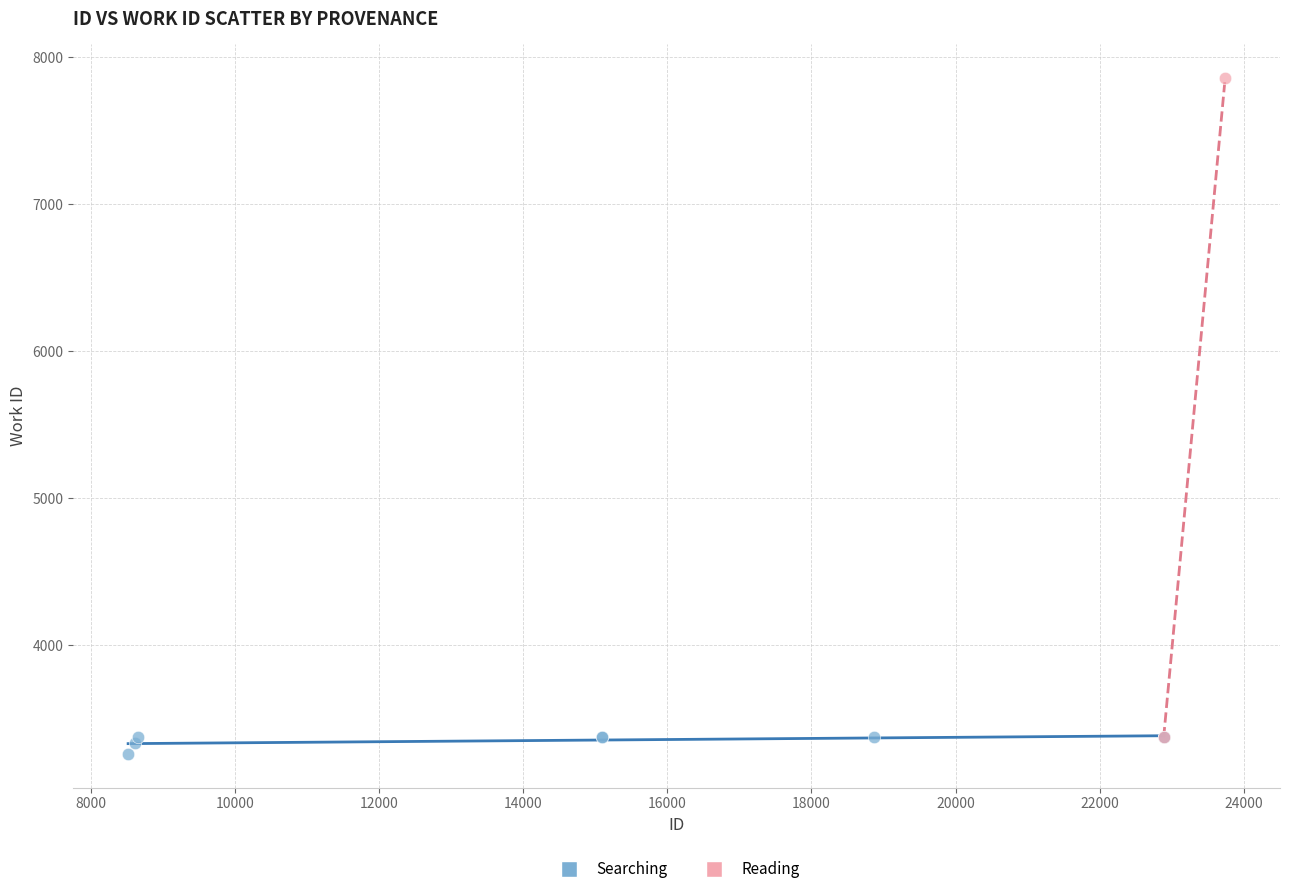

What are all the series names shown in the legend?

Searching, Reading